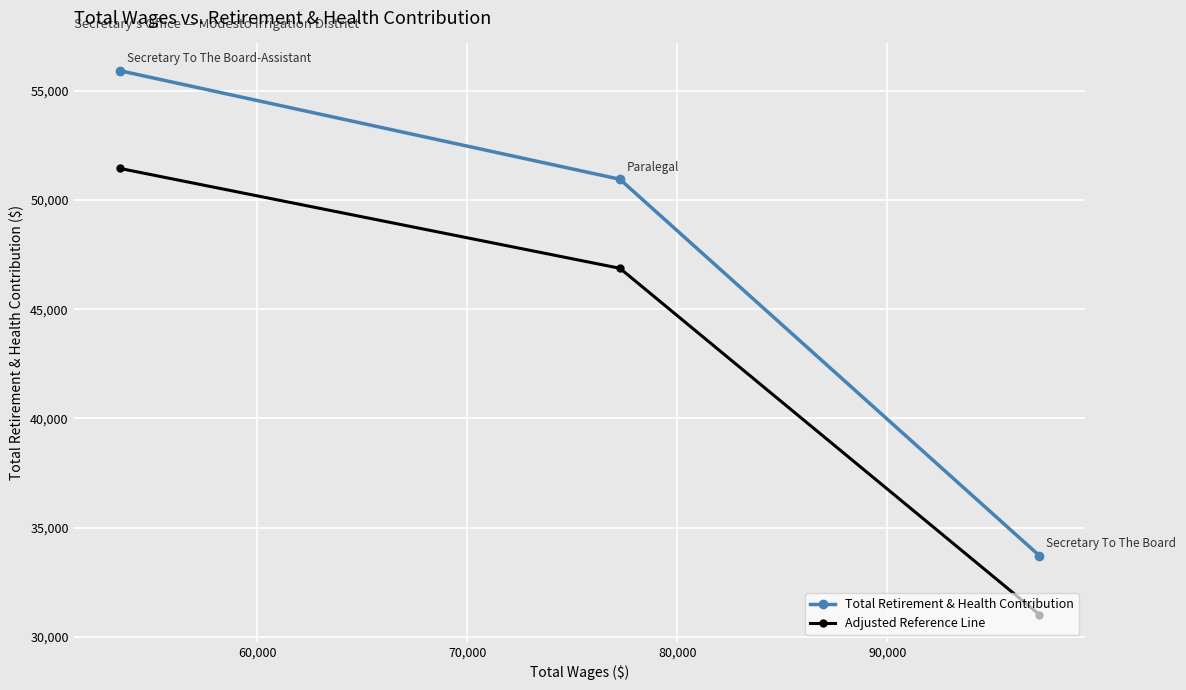

What is the lowest value of the Adjusted Reference Line series?

31018.7